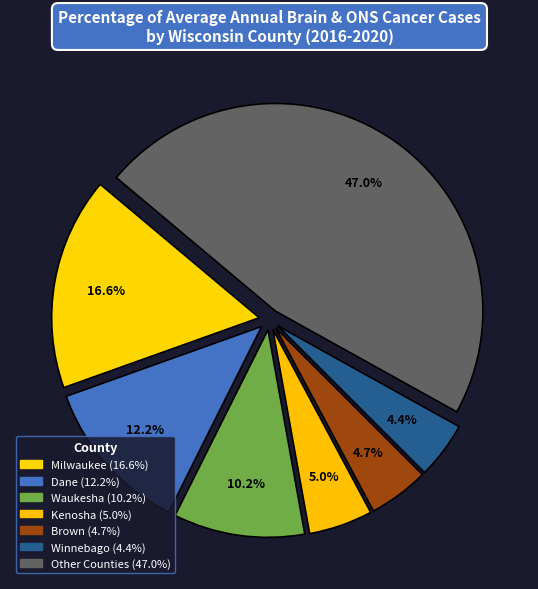

How many slices are in this pie chart?

7